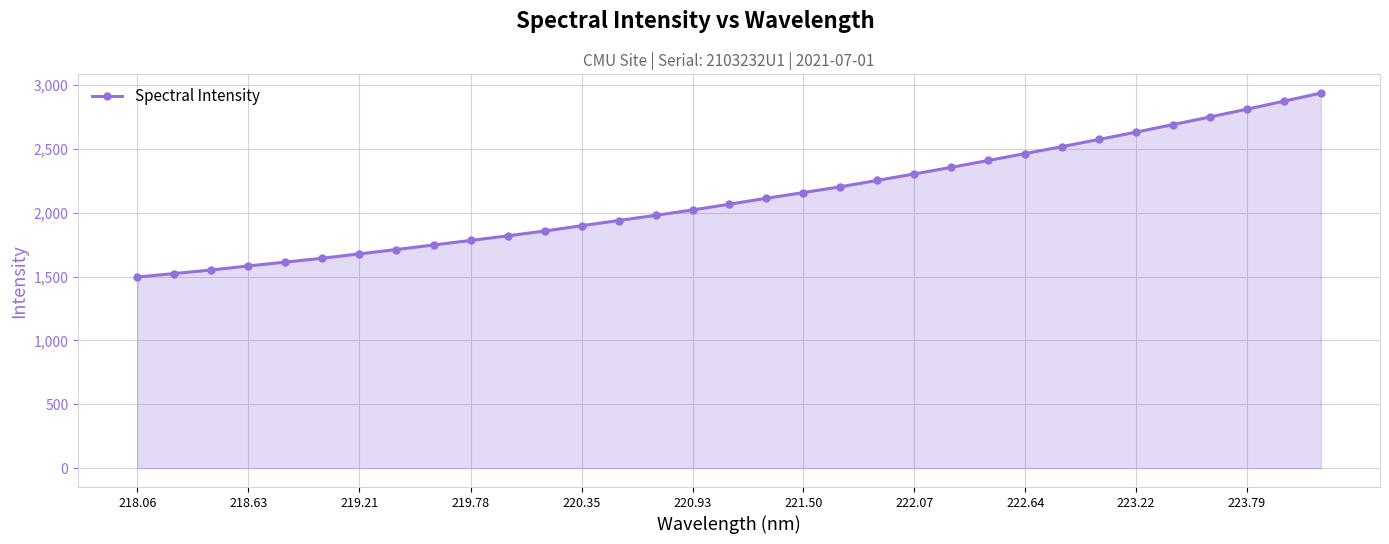

What is the difference between the second highest and second lowest values?

1348.4